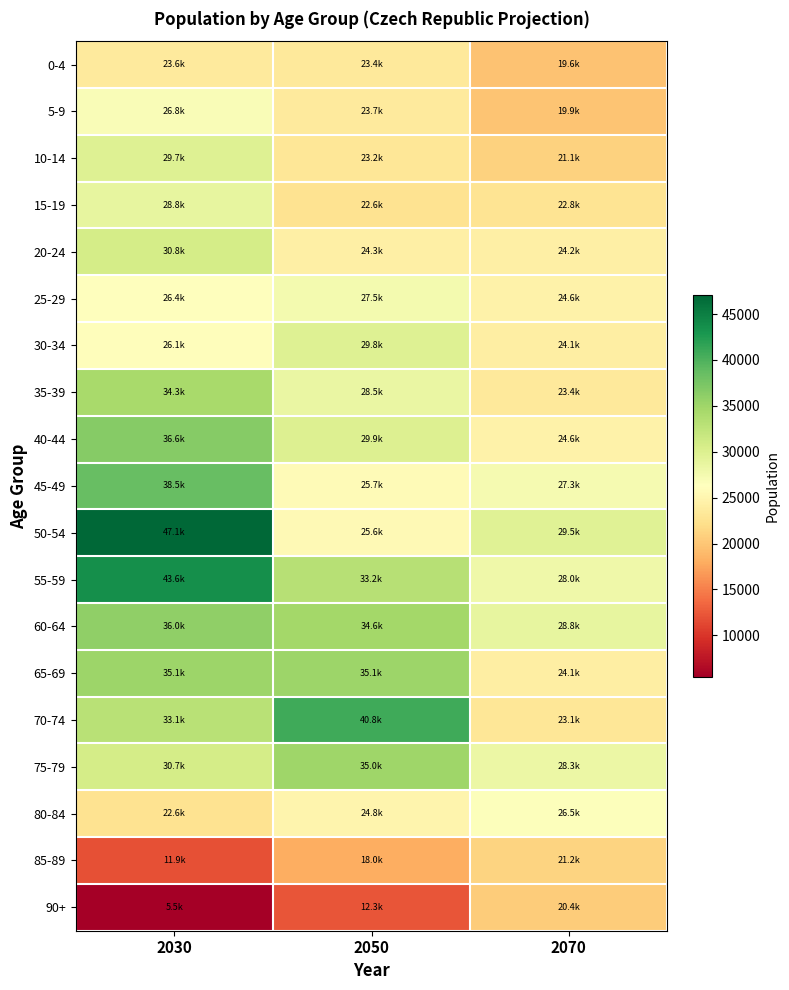

What is the maximum value shown in the chart?

47072.3